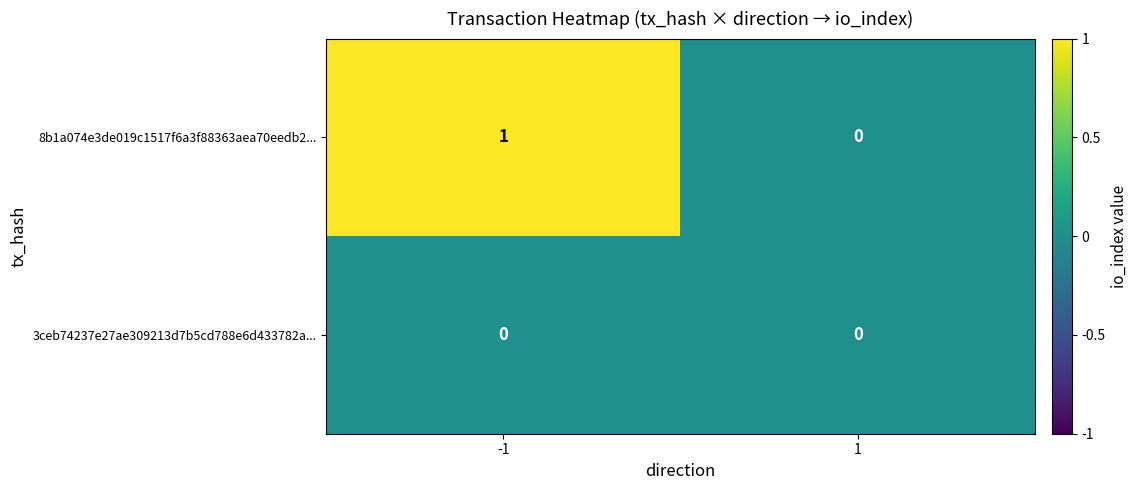

Which series has the largest total across all categories?

8b1a074e3de019c1517f6a3f88363aea70eedb2...